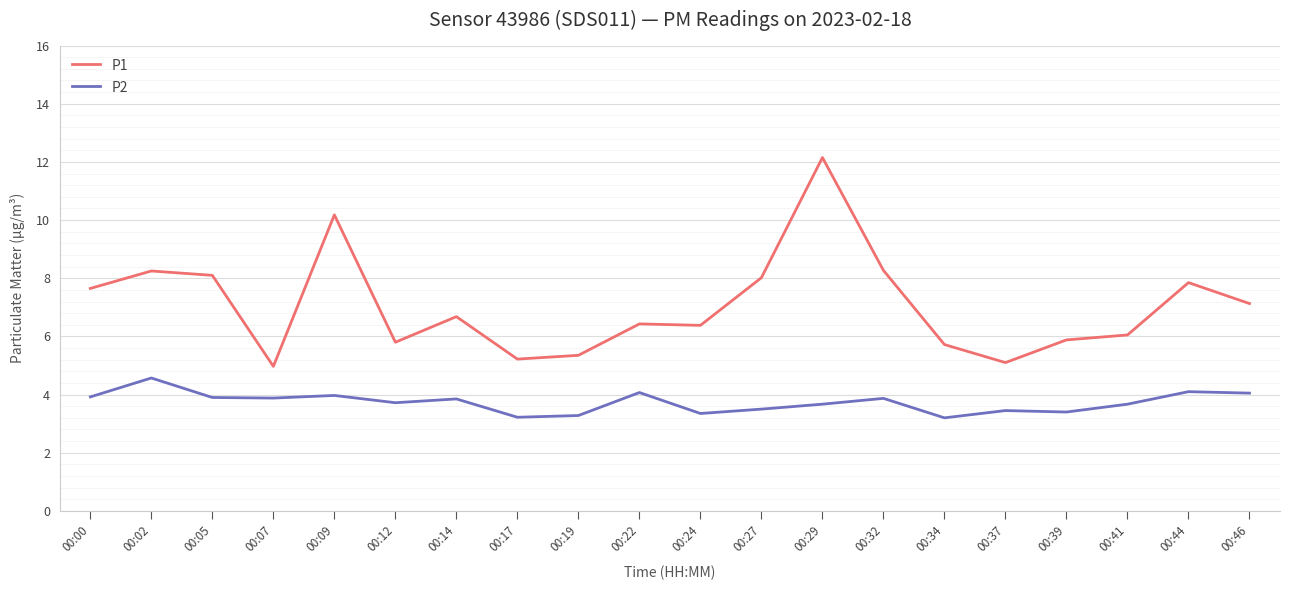

Rank the series by their average value, from lowest to highest.

P2, P1